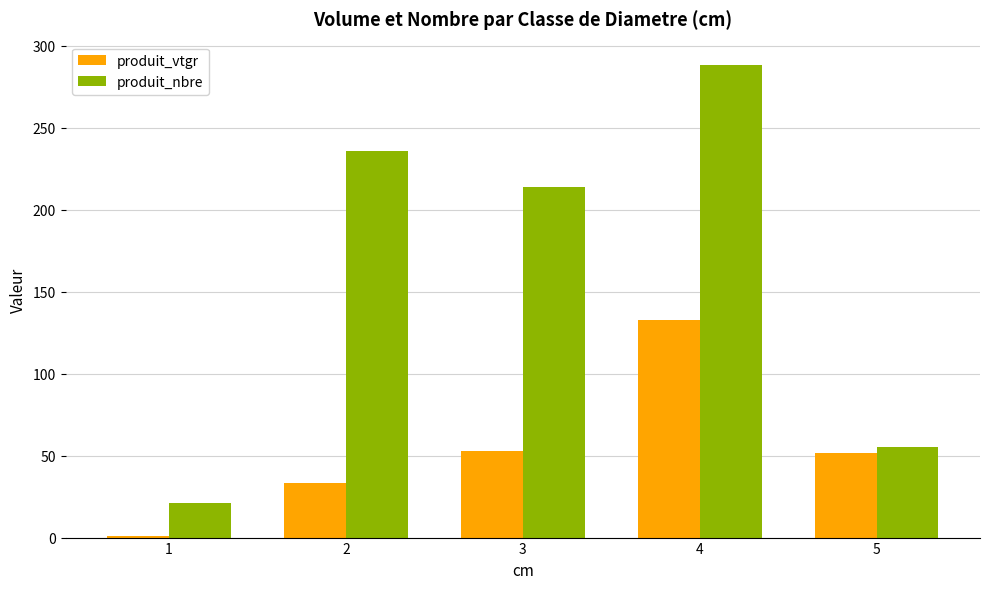

What value does the produit_nbre series have at 3?

214.0